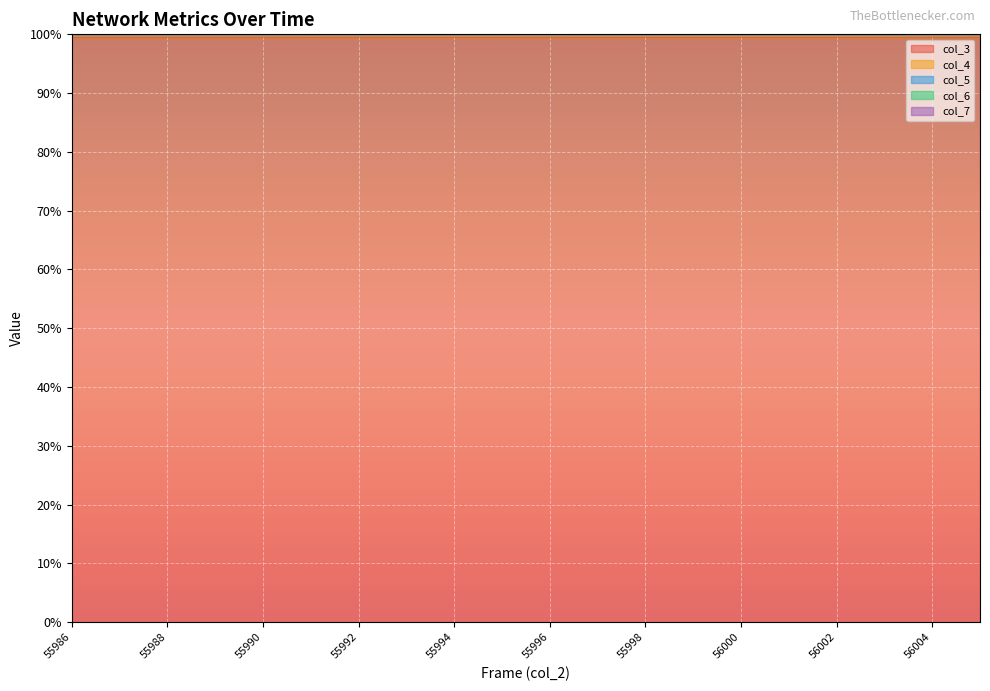

True or false: col_4 and col_6 cross at least once.

False